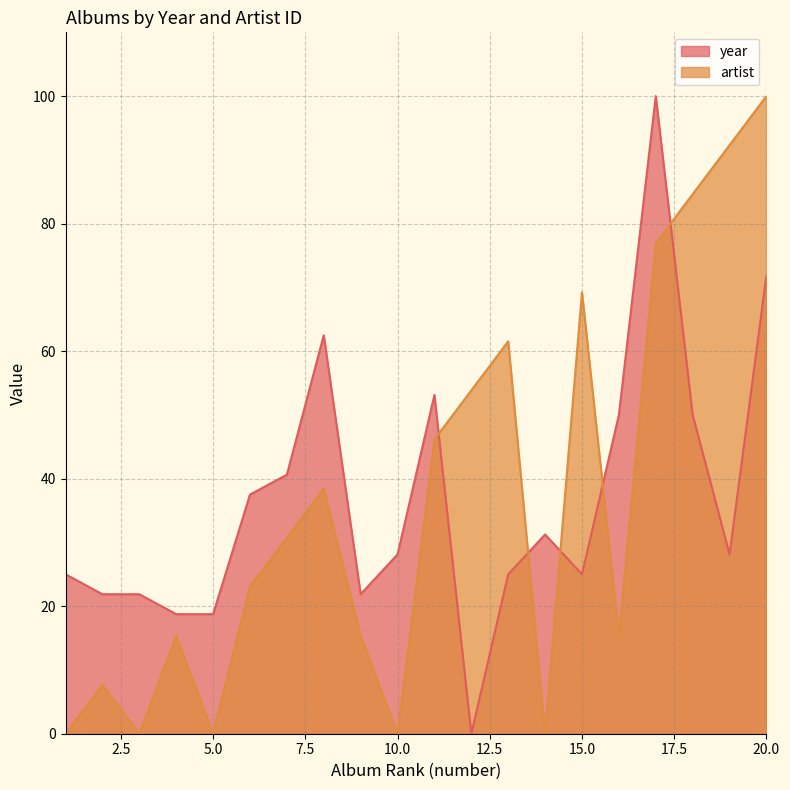

Reading right to left, extract all data points from this chart.

year: 20=71.9	19=28.1	18=50.0	17=100.0	16=50.0	15=25.0	14=31.2	13=25.0	12=0.0	11=53.1	10=28.1	9=21.9	8=62.5	7=40.6	6=37.5	5=18.8	4=18.8	3=21.9	2=21.9	1=25.0
artist: 20=100.0	19=92.3	18=84.6	17=76.9	16=15.4	15=69.2	14=0.0	13=61.5	12=53.8	11=46.2	10=0.0	9=15.4	8=38.5	7=30.8	6=23.1	5=0.0	4=15.4	3=0.0	2=7.7	1=0.0